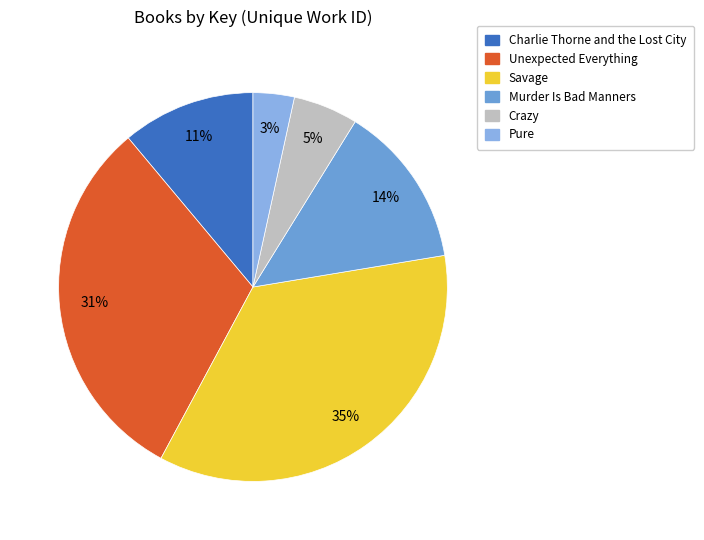

To the nearest percent, what is the difference between the Unexpected Everything and Savage slice percentages?

4%